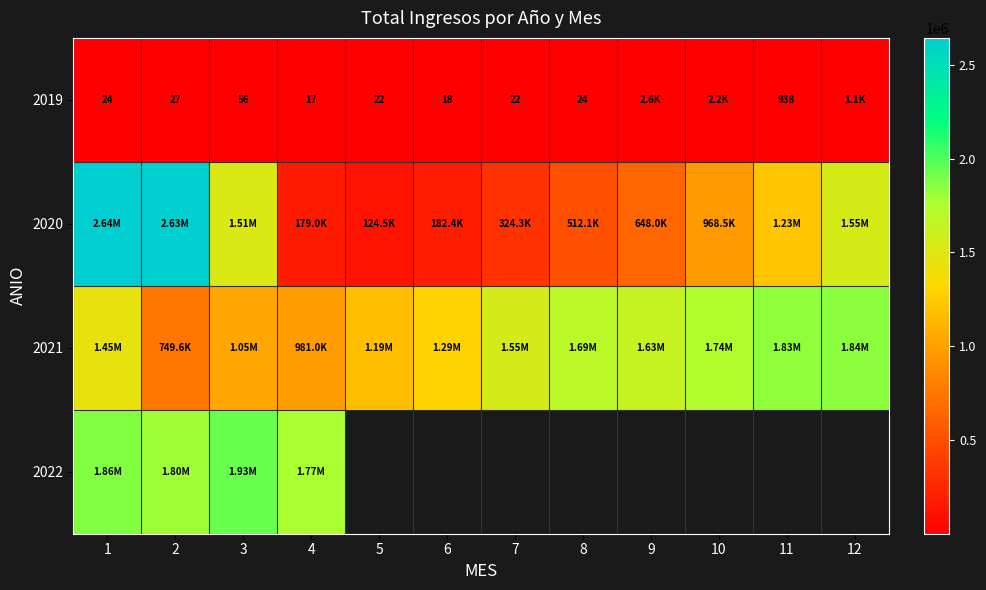

Rank the categories by 2020 value from lowest to highest.

5, 4, 6, 7, 8, 9, 10, 11, 3, 12, 2, 1